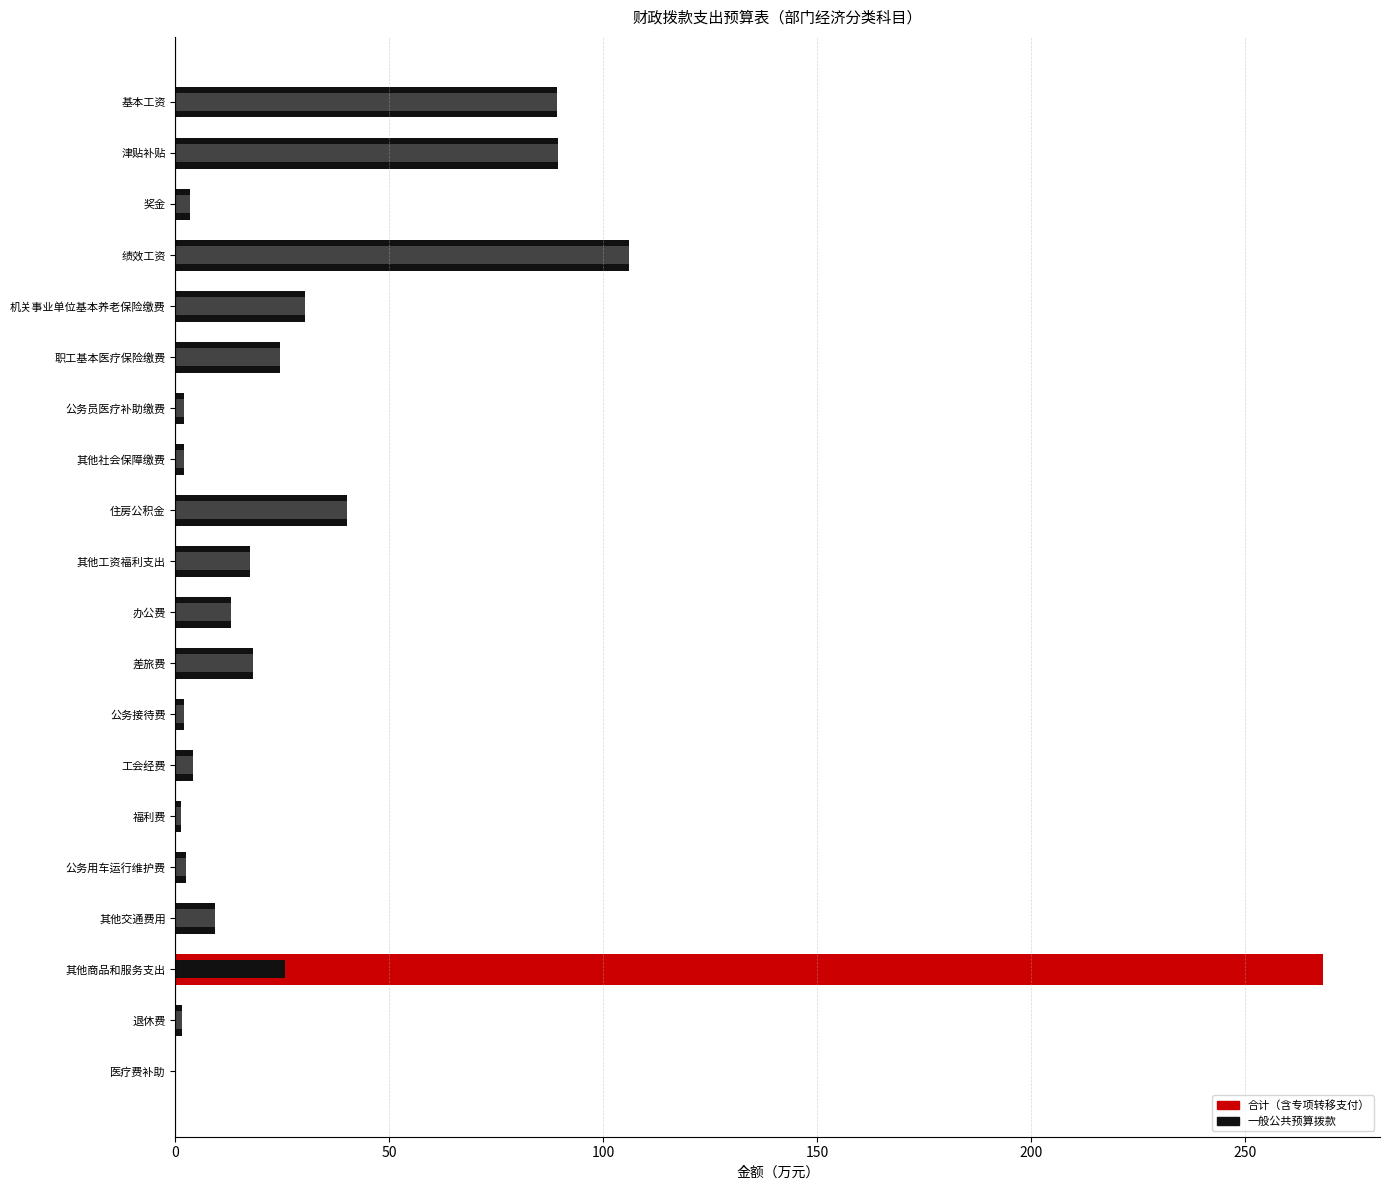

Which series has the largest total across all categories?

合计